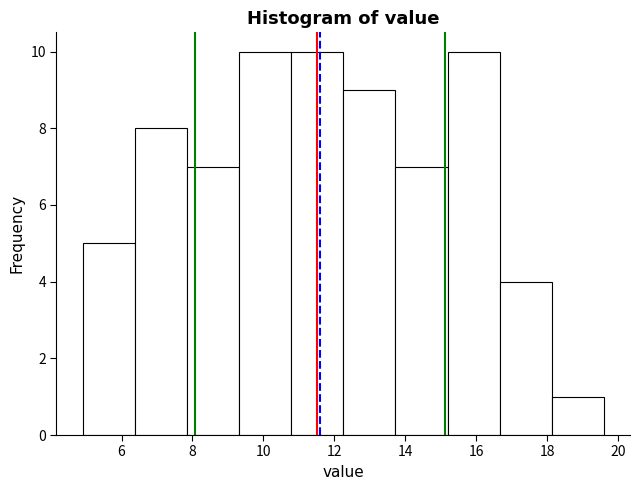

Reading left to right, list every bar in this chart as the range it spans on the x-axis followed by its height. Neither the bar edges nor the heights are printed on the chart, so give them approximately, as read against the axes.

5.0 to 6.4: 5
6.4 to 7.8: 8
7.8 to 9.4: 7
9.4 to 10.8: 10
10.8 to 12.2: 10
12.2 to 13.8: 9
13.8 to 15.2: 7
15.2 to 16.6: 10
16.6 to 18.2: 4
18.2 to 19.6: 1